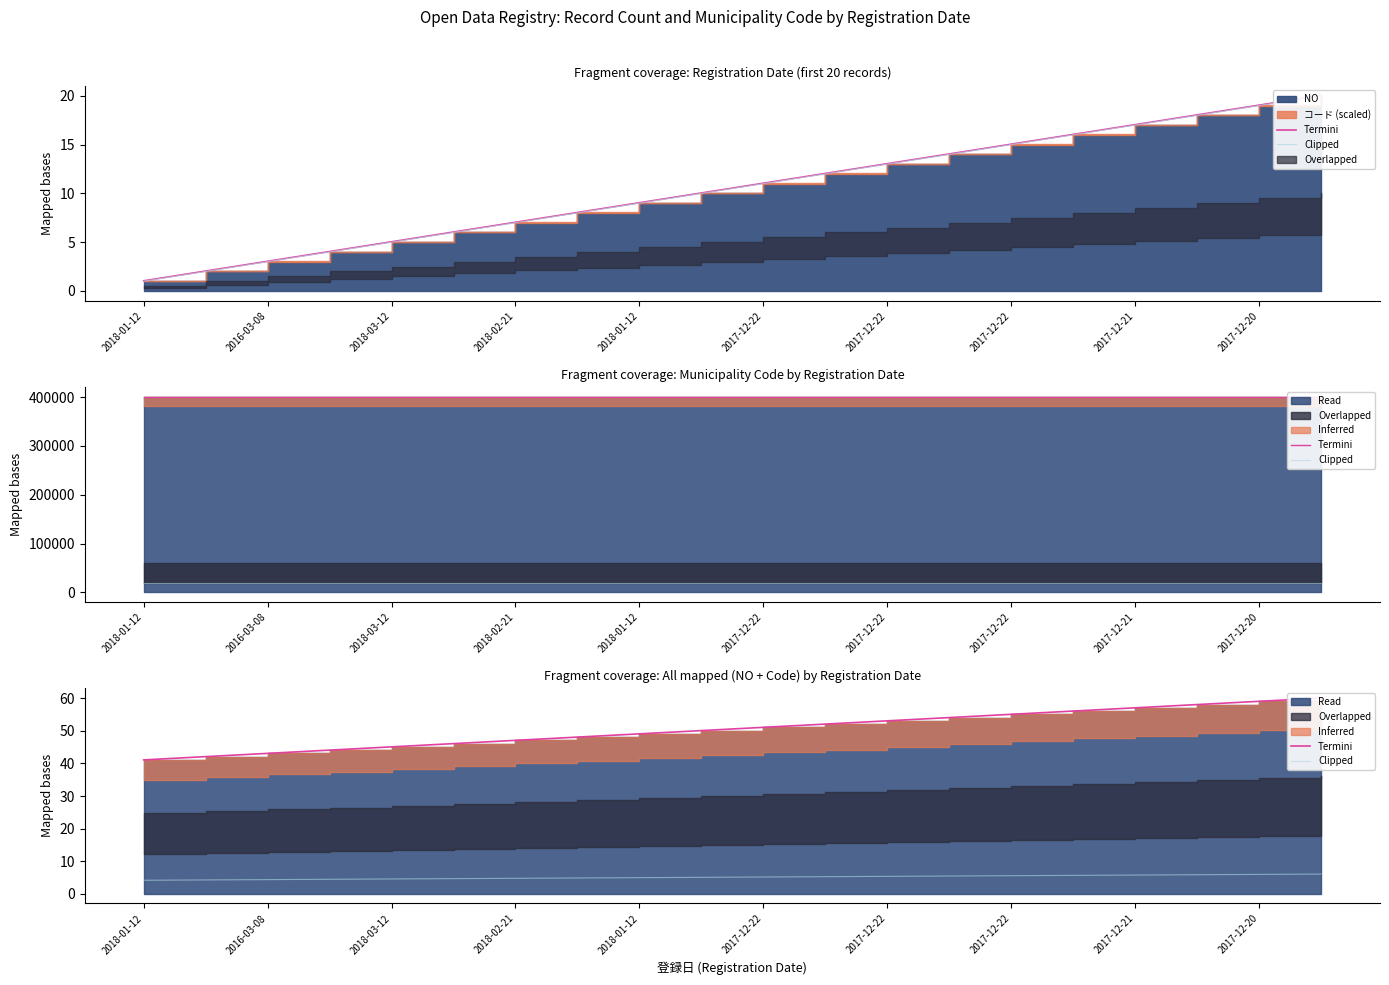

At how many categories does at least one series exceed 15?

20